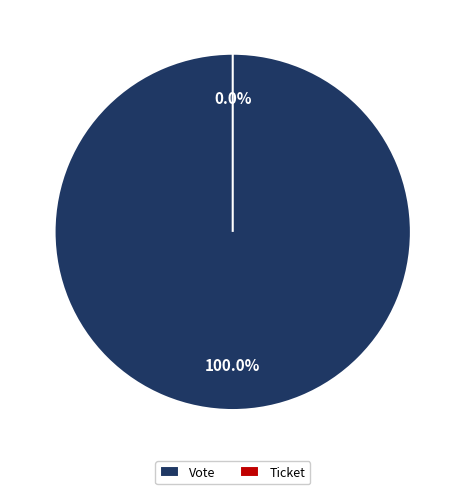

To the nearest percent, what is the difference between the Vote and Ticket slice percentages?

100%